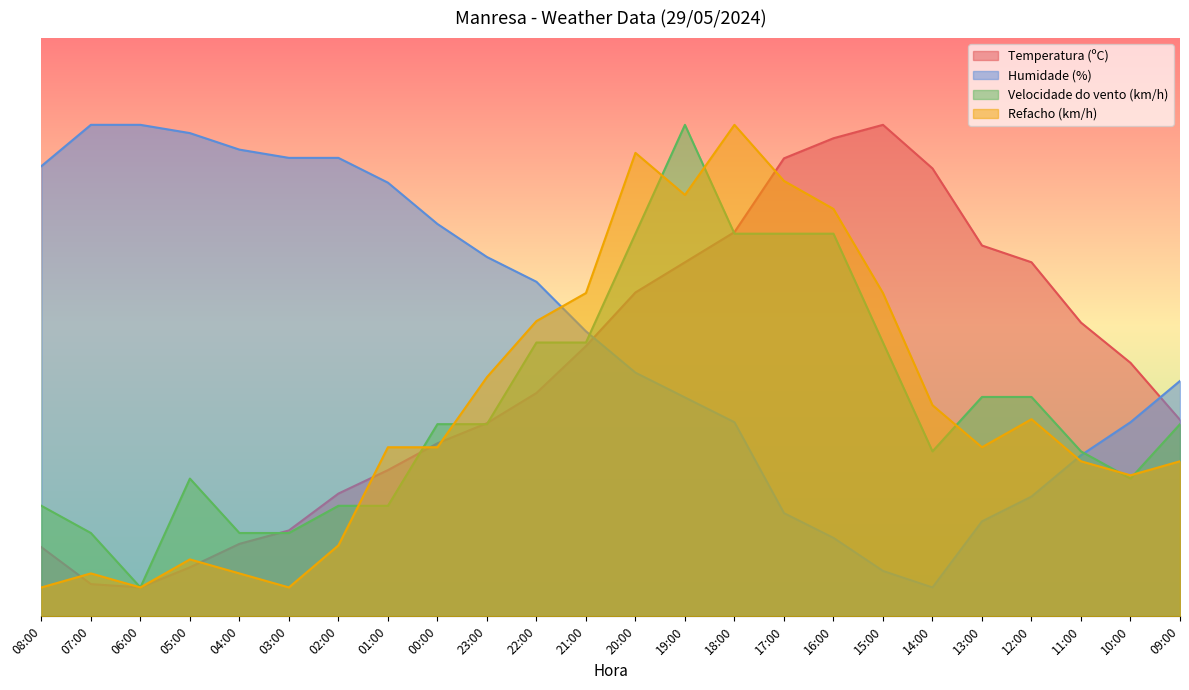

Which series changed the most between 22:00 and 19:00?

Velocidade do vento (km/h)